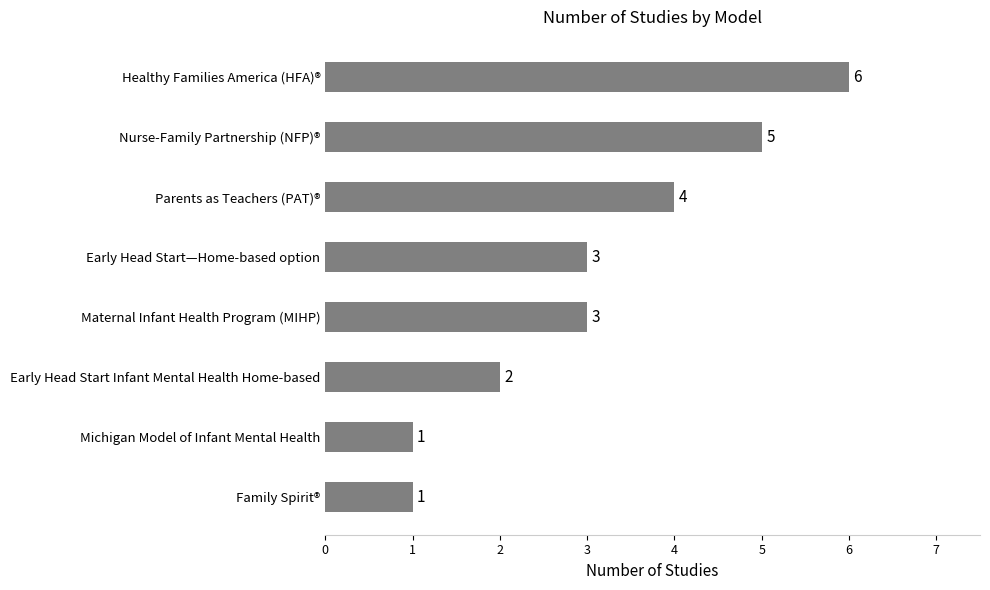

Count the values in the range 2 to 5.

5